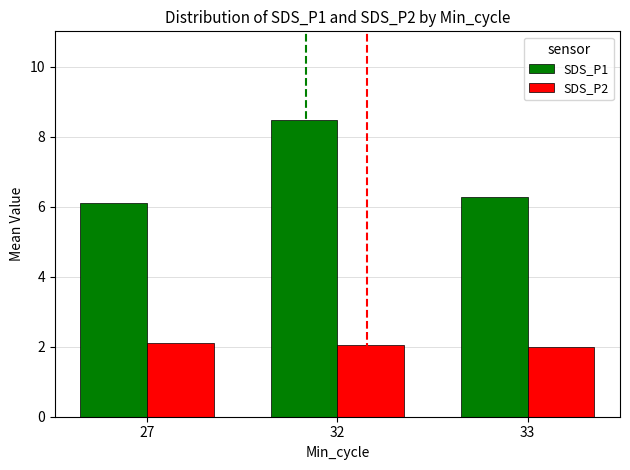

Between 27 and 32, which series saw the biggest shift?

SDS_P1